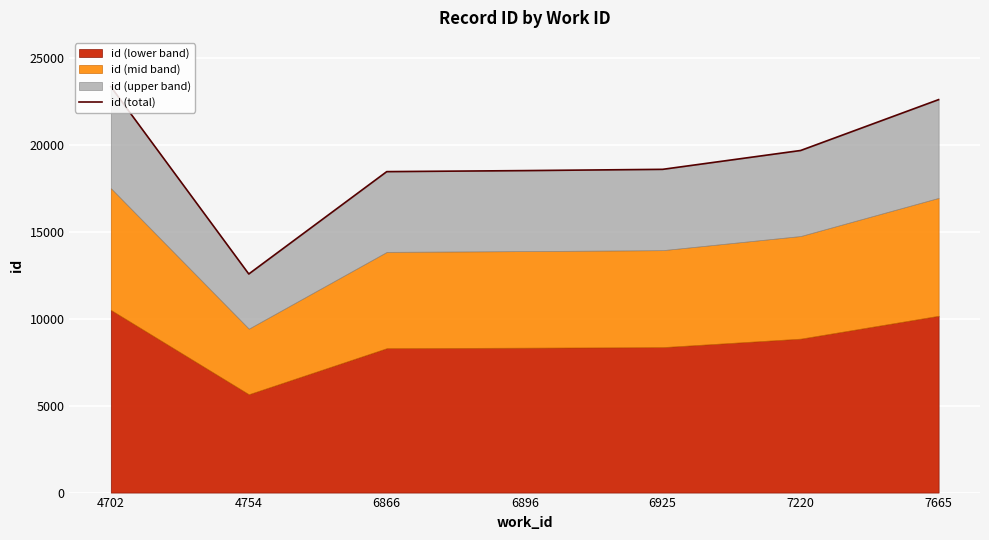

What is the smallest value displayed?

12584